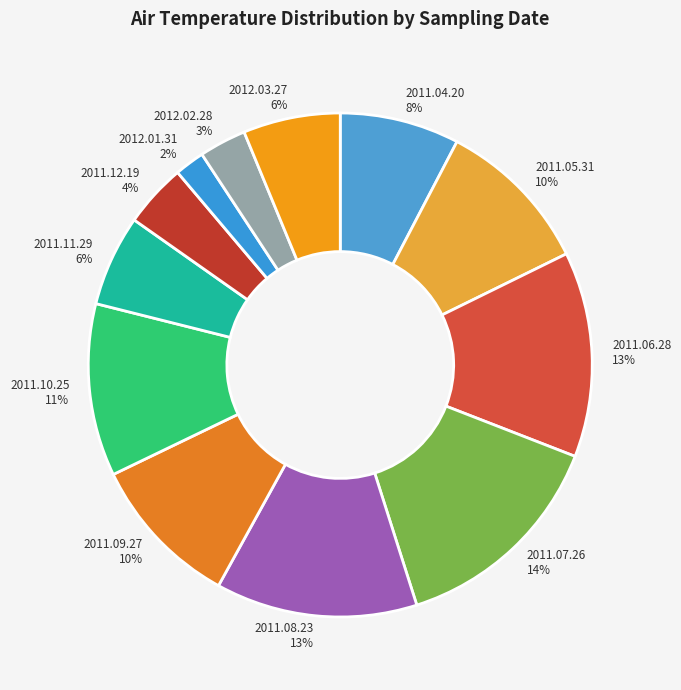

To the nearest percent, what is the combined percentage of 2011.04.20 and 2011.12.19?

12%